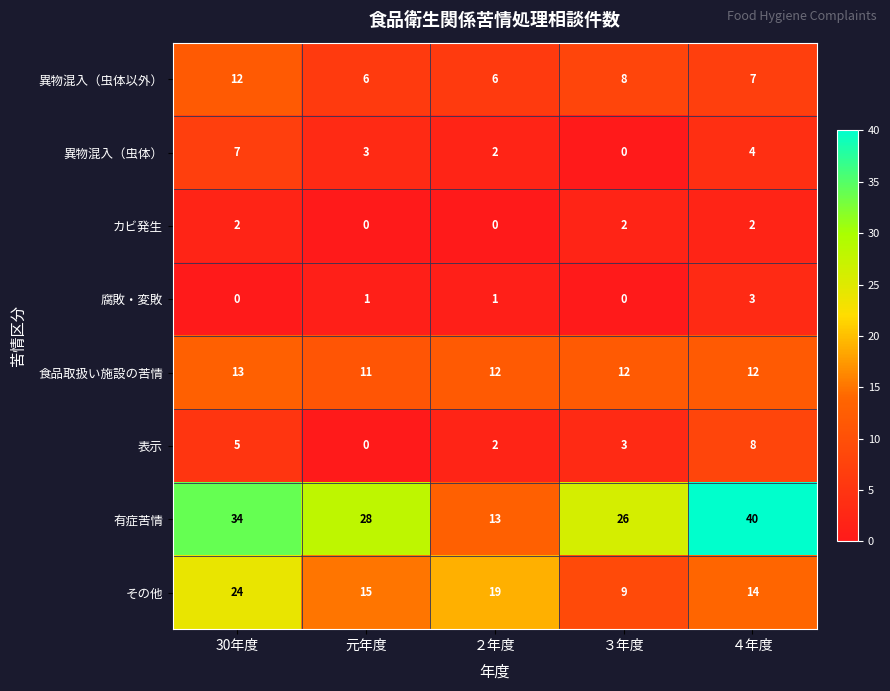

Which series has the largest total across all categories?

有症苦情